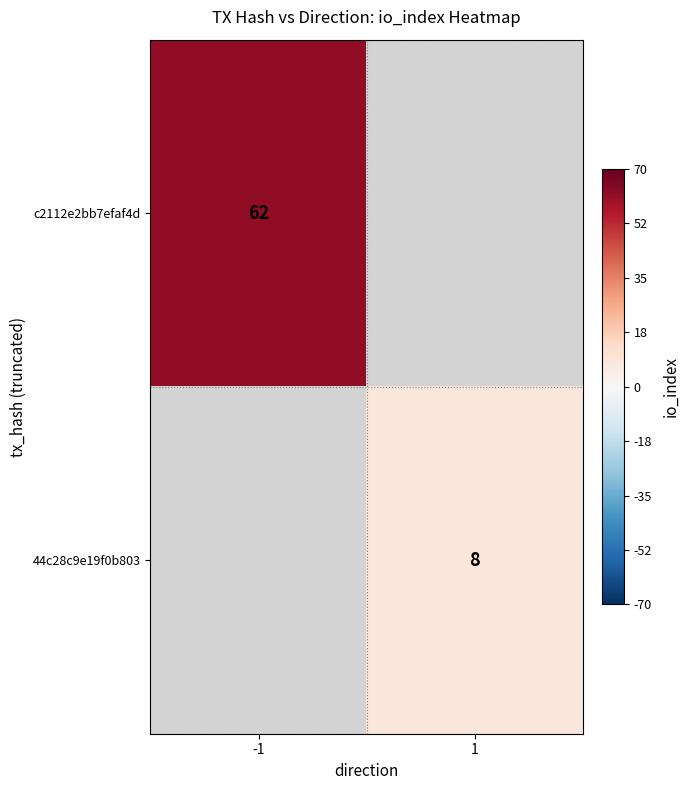

Count the number of categories in the chart.

2